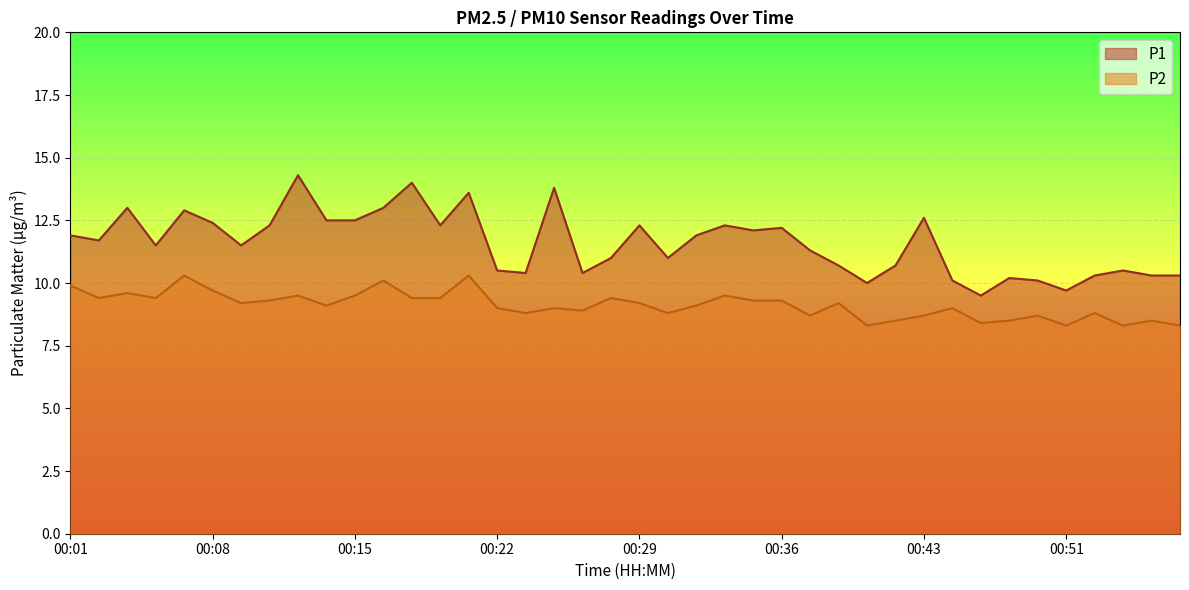

What is the total value across all series at 00:46?

17.9